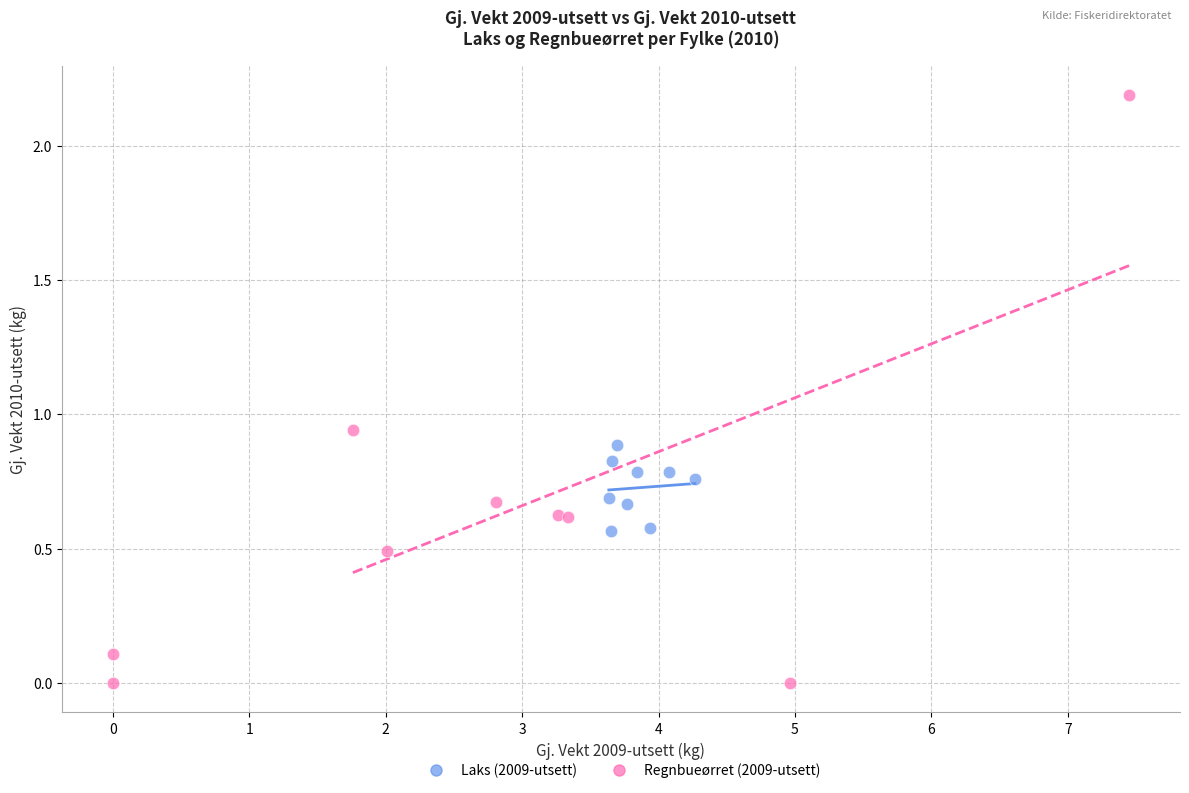

Which series has the largest Y range (max minus min)?

Regnbueørret (2009-utsett)